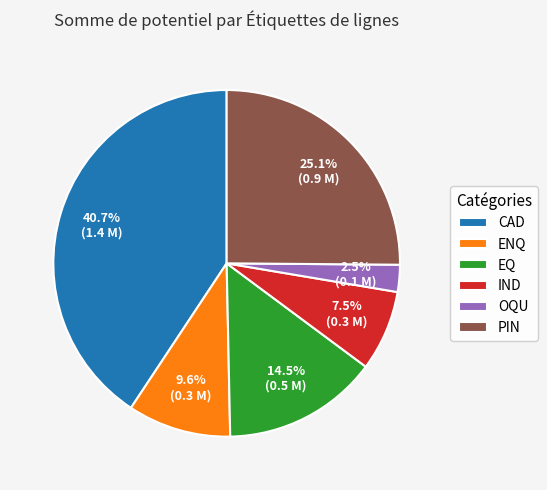

Rank the categories by value from highest to lowest.

CAD, PIN, EQ, ENQ, IND, OQU